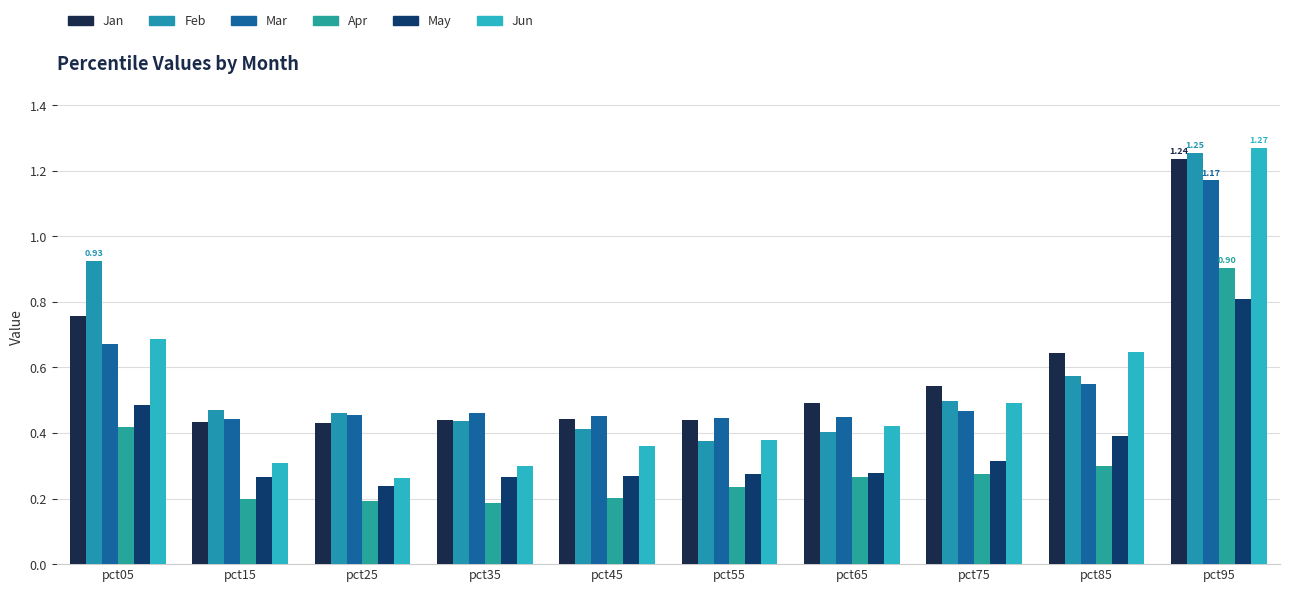

True or false: May has a value of 0.4 at pct55.

False